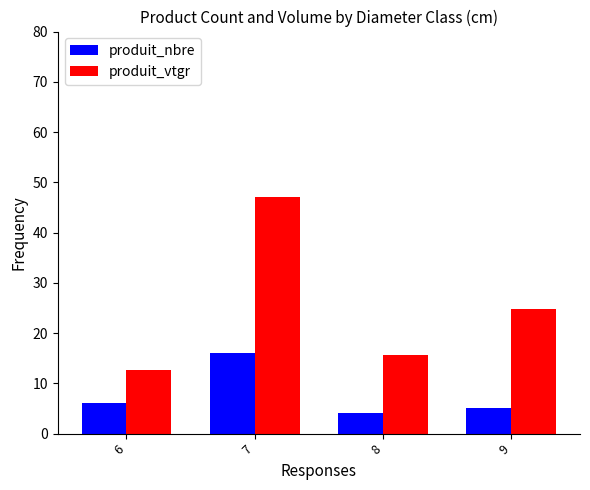

At which label is produit_nbre closest to 10?

6